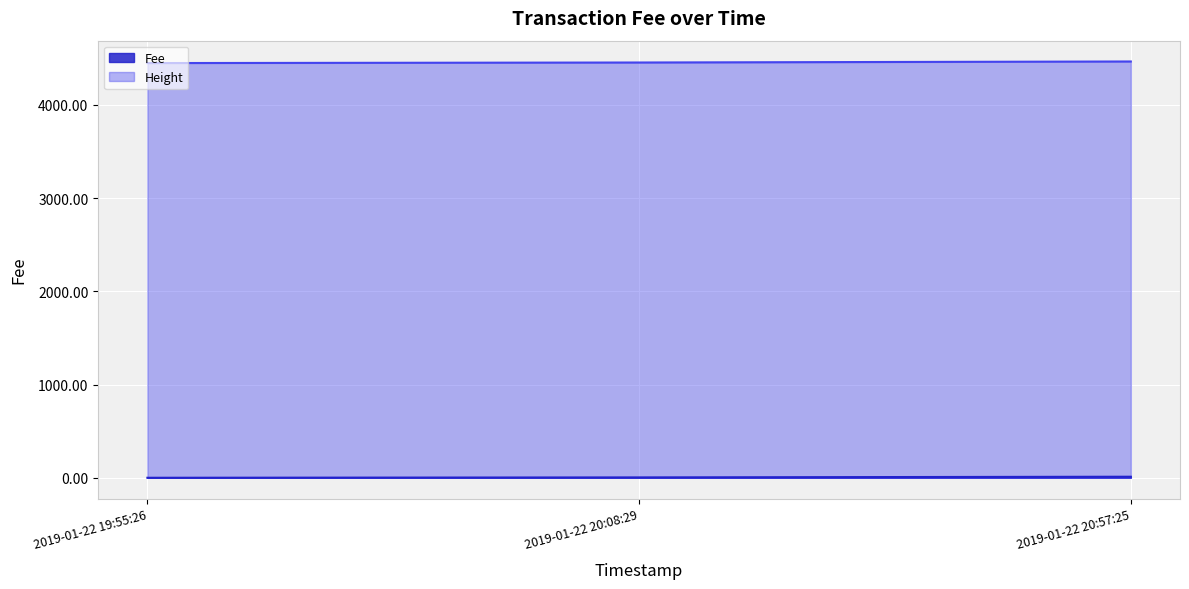

How many series are shown in this chart?

2